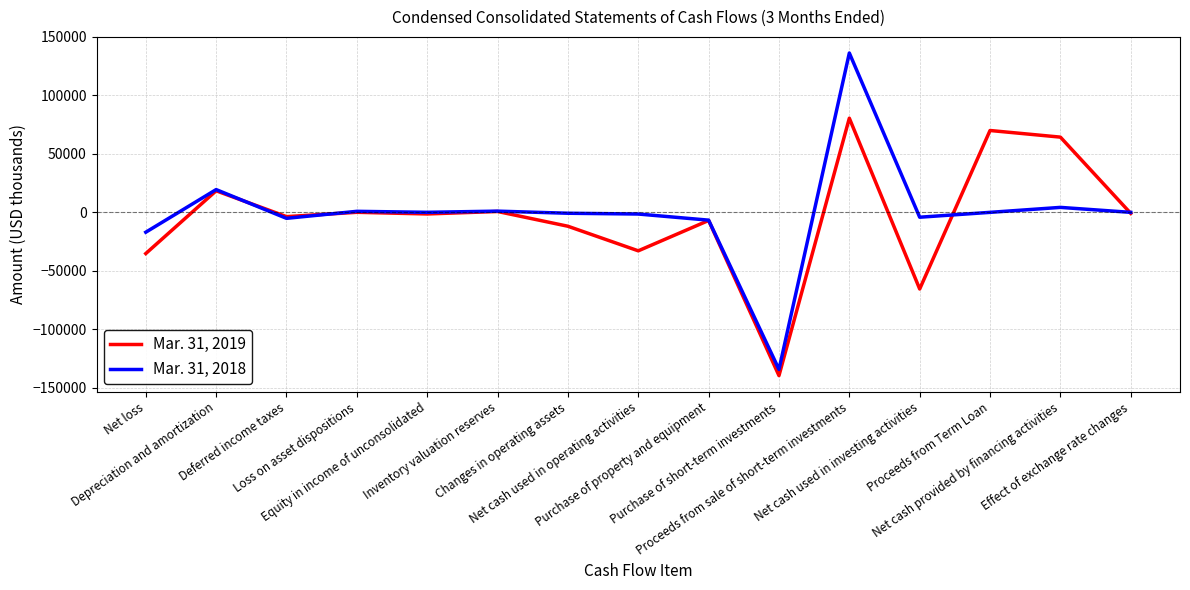

True or false: Mar. 31, 2019 has more than 1 points higher than both neighbors.

True